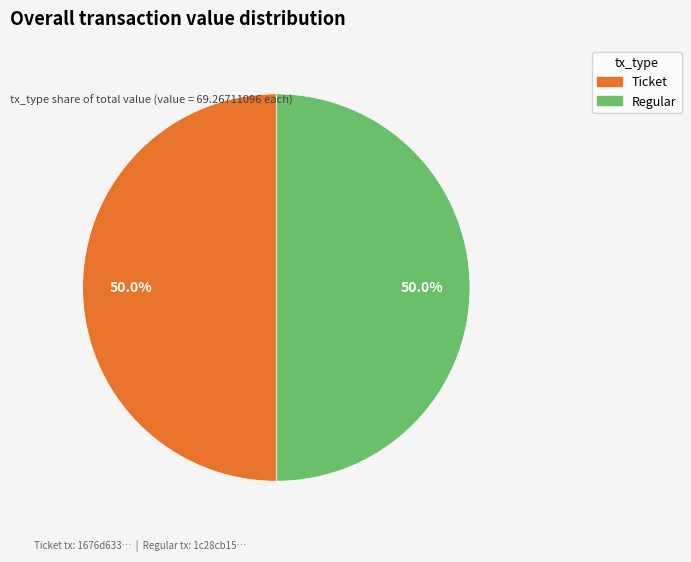

What is the largest slice in the pie chart?

Regular (index 14)